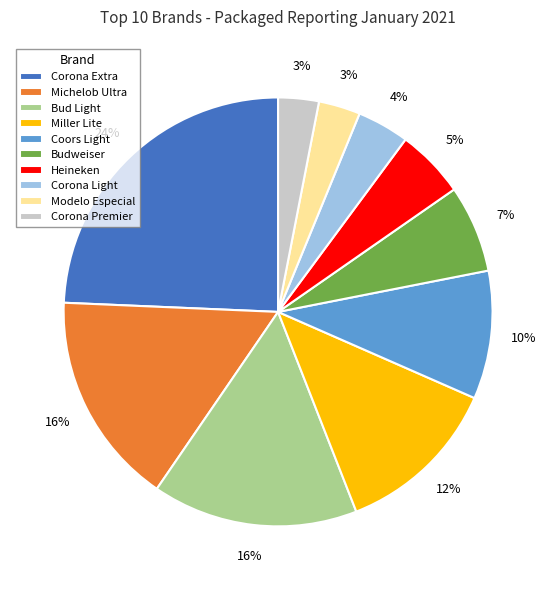

To the nearest percent, what is the average slice percentage?

10%